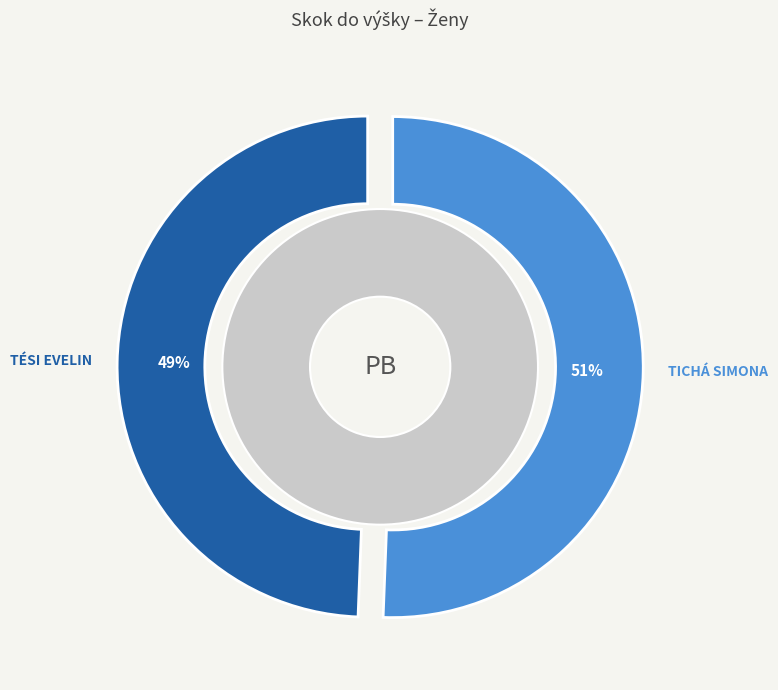

Which category has the biggest portion of the pie?

Tichá Simona